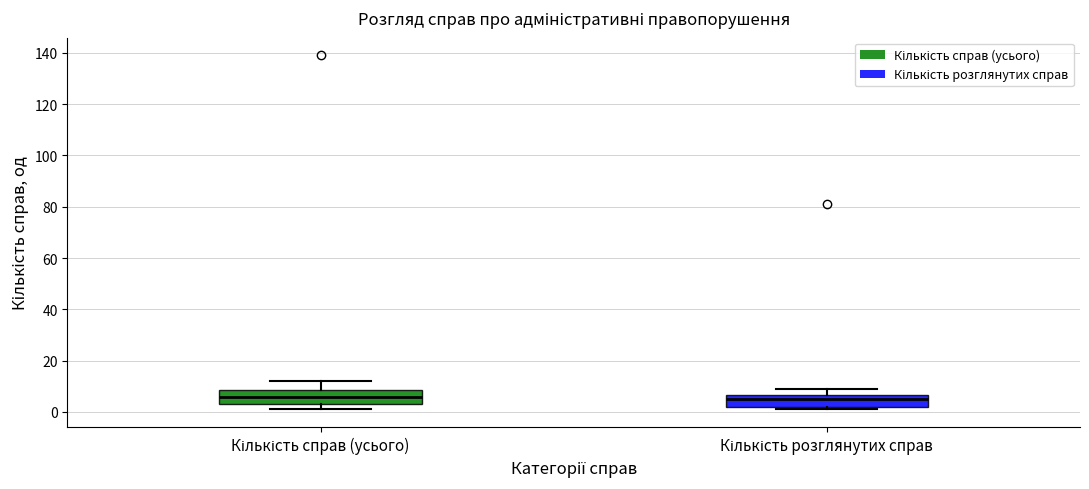

Reading left to right, read every box against the y-axis: the position of its median line, the range the box covers, and the ends of its whiskers. The values are not printed on the chart, so give them approximately, as read against the axis.

Кількість справ (усього): median 6, box 4 to 8, whiskers 2 to 12
Кількість розглянутих справ: median 6 (just below the box's upper edge), box 2 to 6, whiskers 2 (just below the box's lower edge) to 10